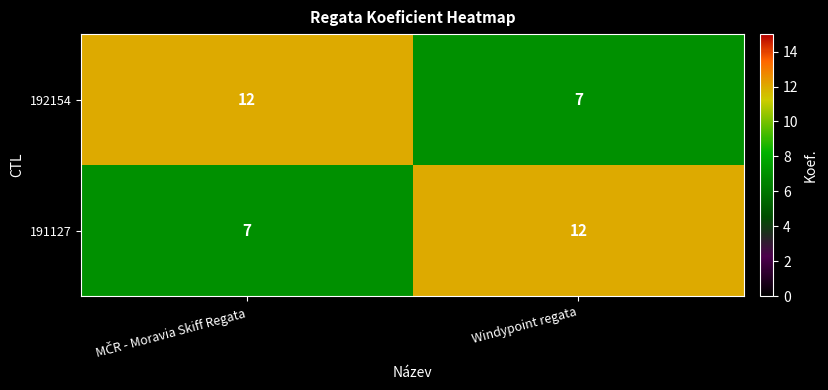

How many data points does each series have?

2